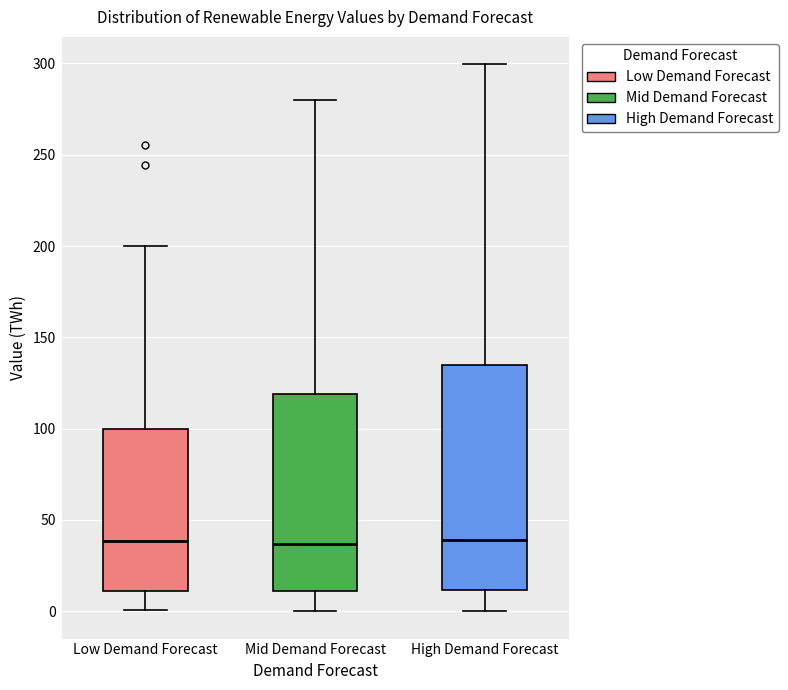

Reading left to right, transcribe this box plot: for each box, give where its median line is, the range the box spans, and where its two whiskers end, as read against the y-axis. The values are not printed on the chart, so give them approximately, as read against the axis.

Low Demand Forecast: median 40, box 10 to 100, whiskers 0 to 200
Mid Demand Forecast: median 35, box 10 to 120, whiskers 0 to 280
High Demand Forecast: median 40, box 10 to 135, whiskers 0 to 300